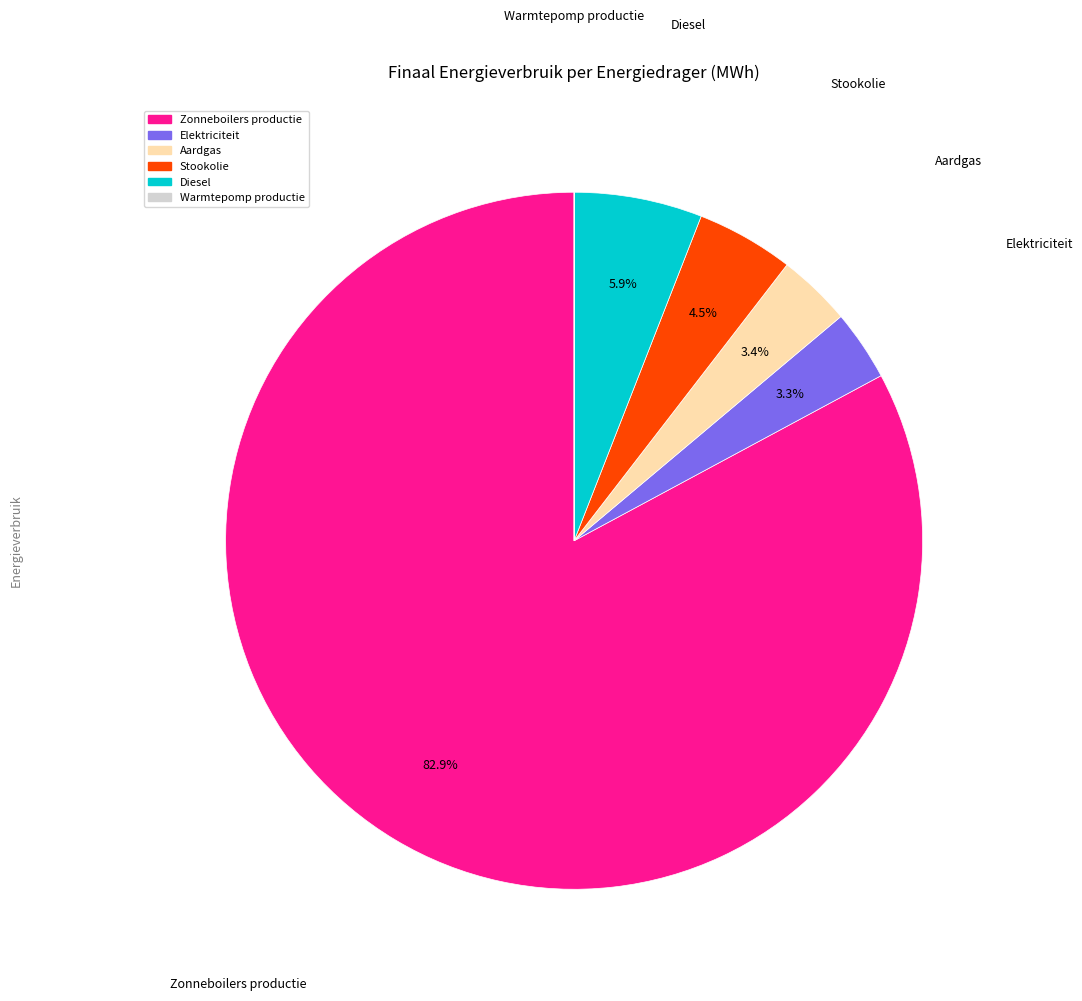

Does any single category account for the majority?

Yes